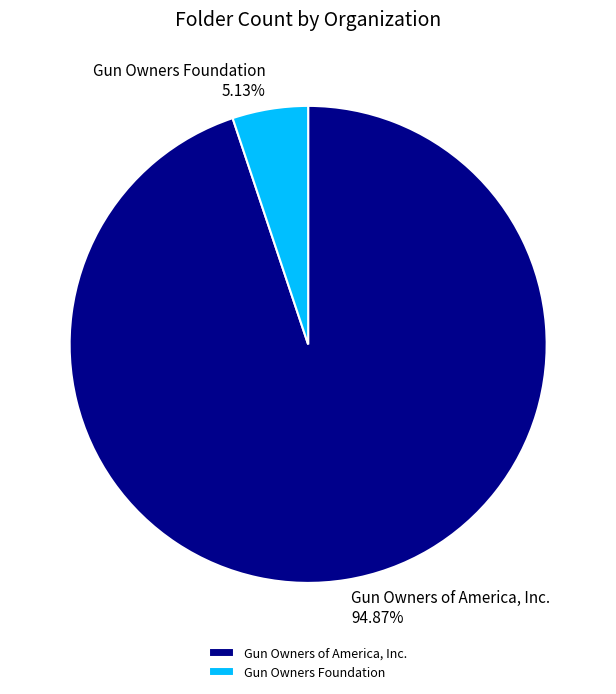

To the nearest percent, what is the difference between the largest and smallest slice percentages?

90%